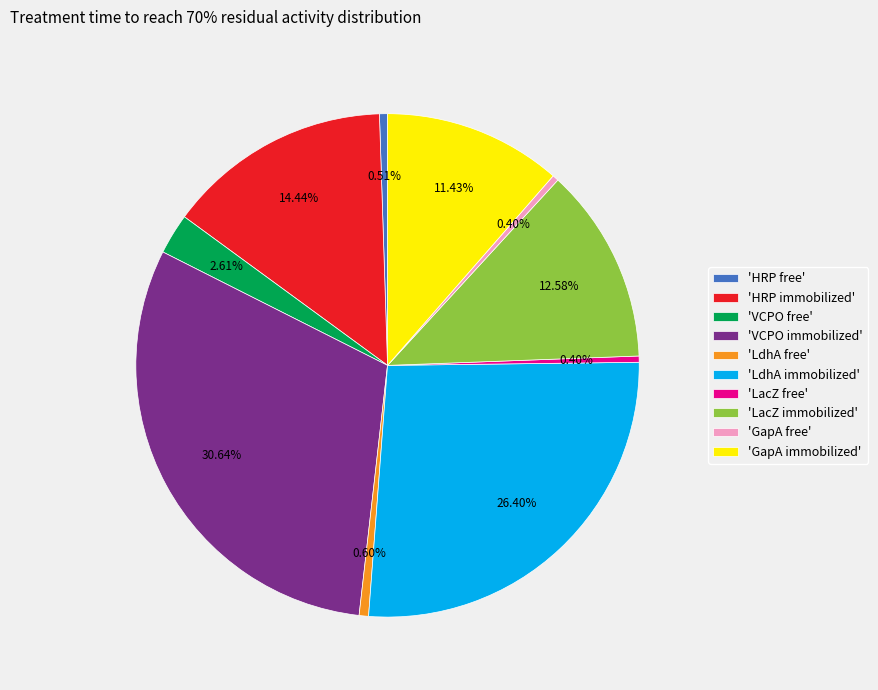

Between 'LacZ immobilized' and 'VCPO immobilized', which is larger?

'VCPO immobilized'